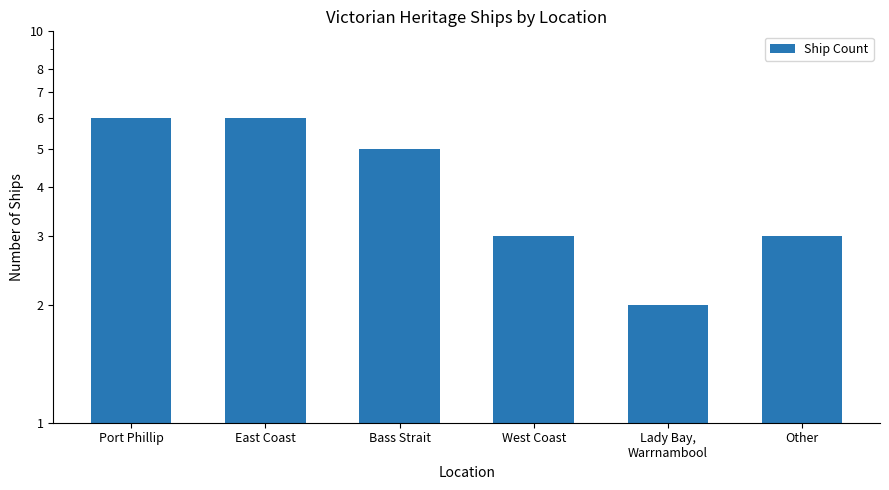

Which category has the lowest value across all series?

Lady Bay,
Warrnambool